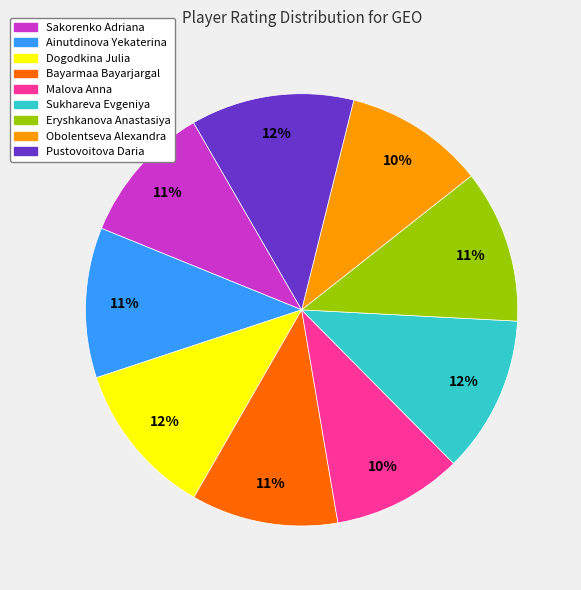

What percentage is the Ainutdinova Yekaterina slice, to the nearest percent?

11%